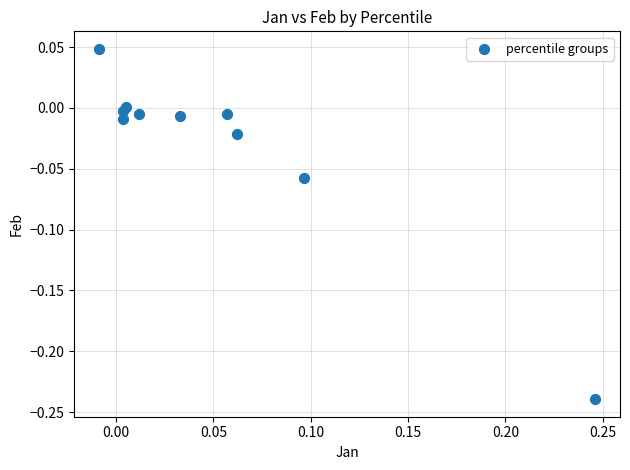

What is the range of Y values (max minus min)?

0.3